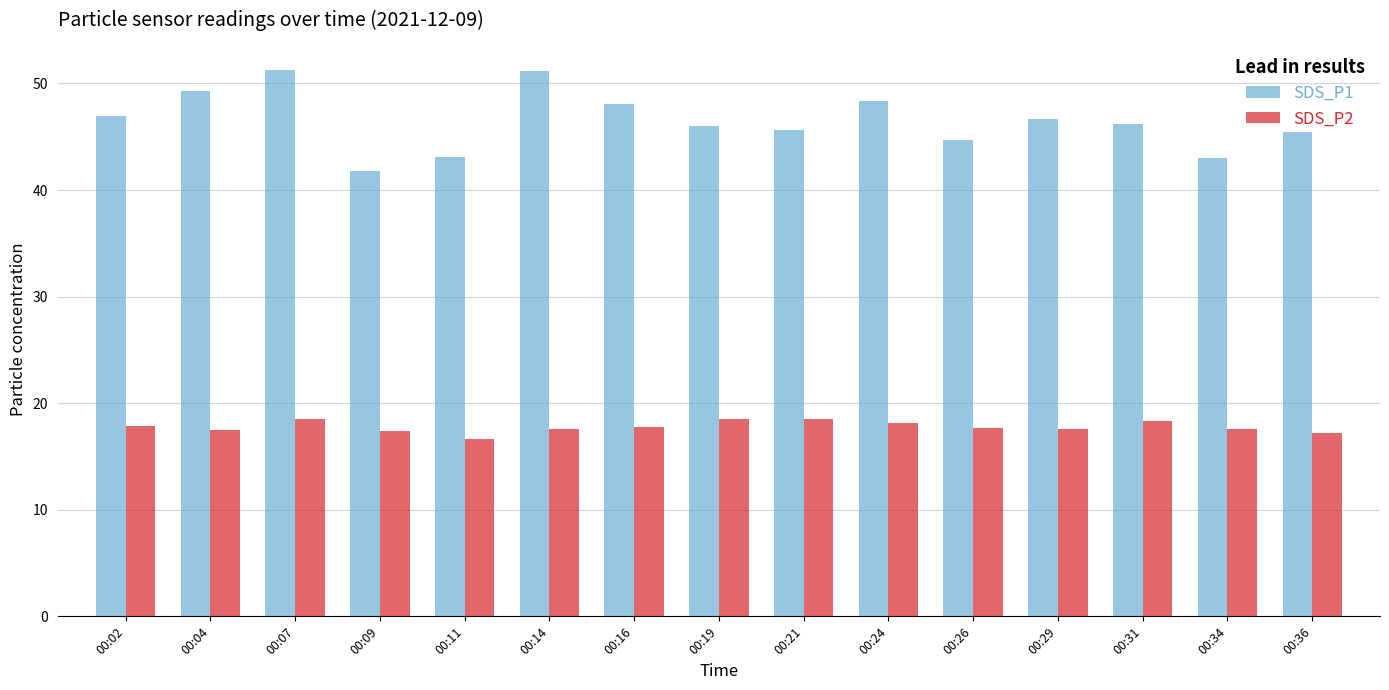

What is the average value of the SDS_P1 series?

46.5